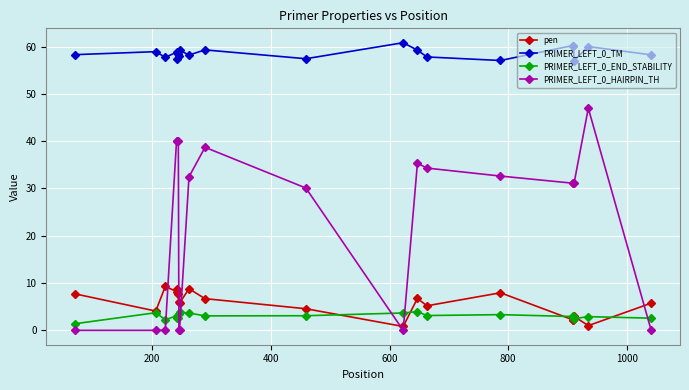

Which series has the widest spread of values?

PRIMER_LEFT_0_HAIRPIN_TH